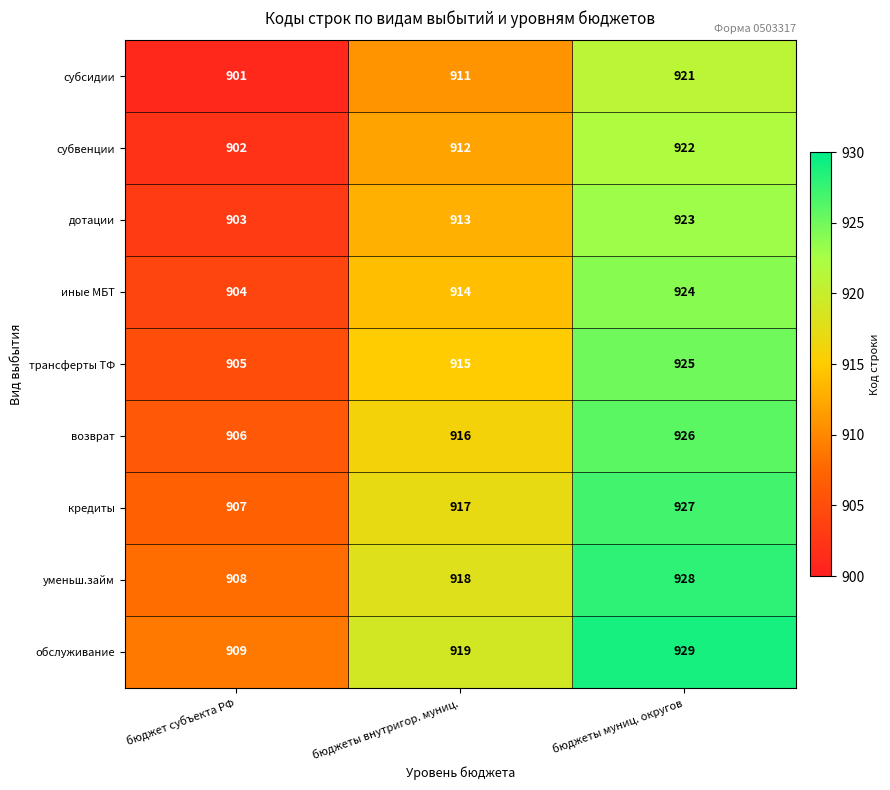

Rank the series at бюджеты муниц. округов from highest to lowest value.

обслуживание, уменьш.займ, кредиты, возврат, трансферты ТФ, иные МБТ, дотации, субвенции, субсидии